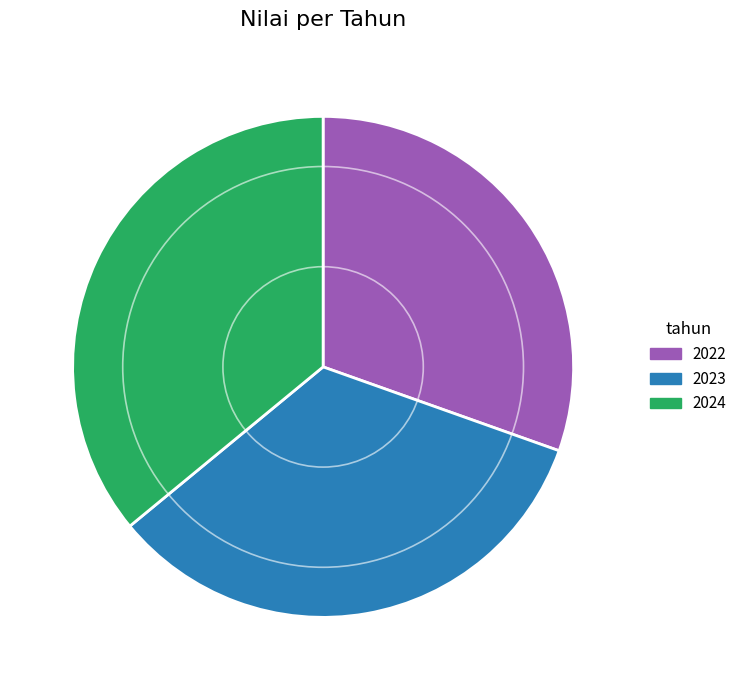

Is it true that 2023 is 34% of the pie?

True